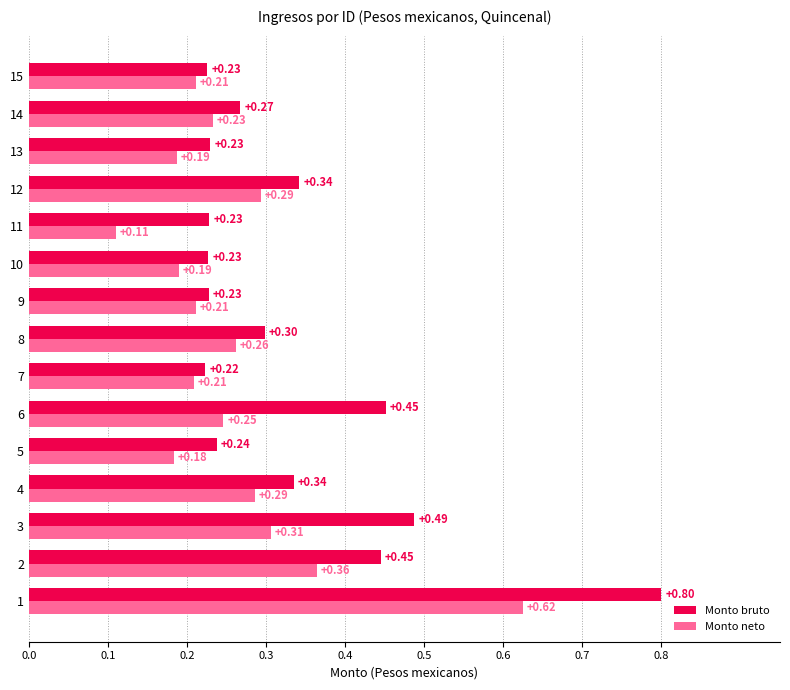

Which series has the largest range (max minus min)?

Monto bruto